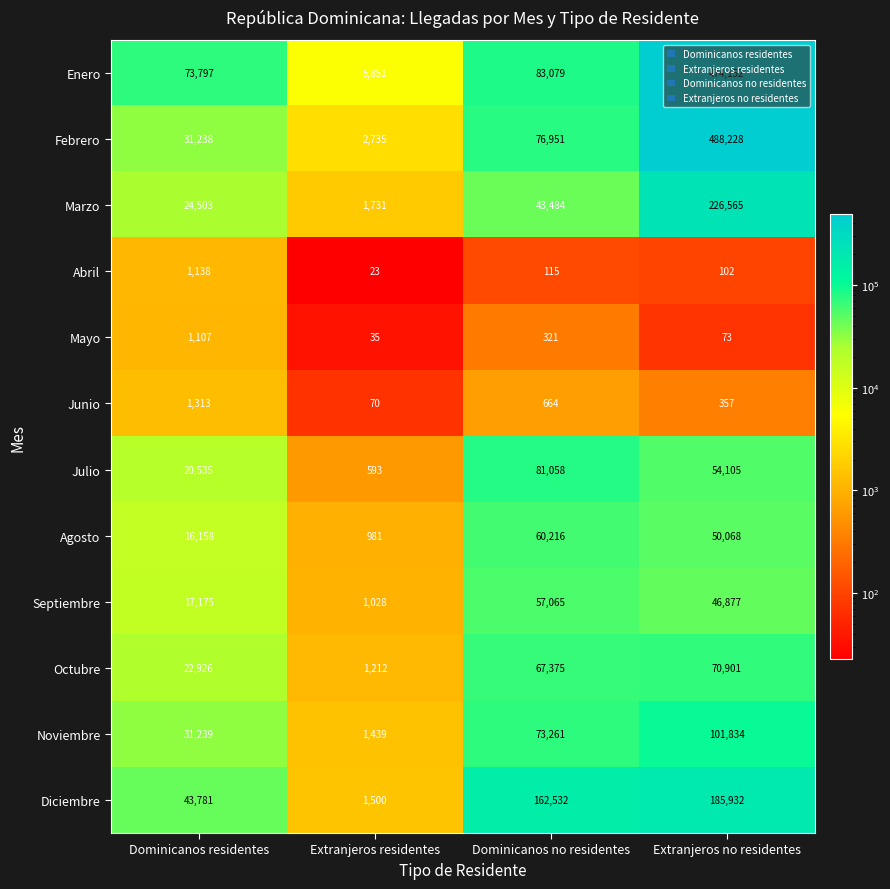

What is the total value across all series at Dominicanos residentes?

284910